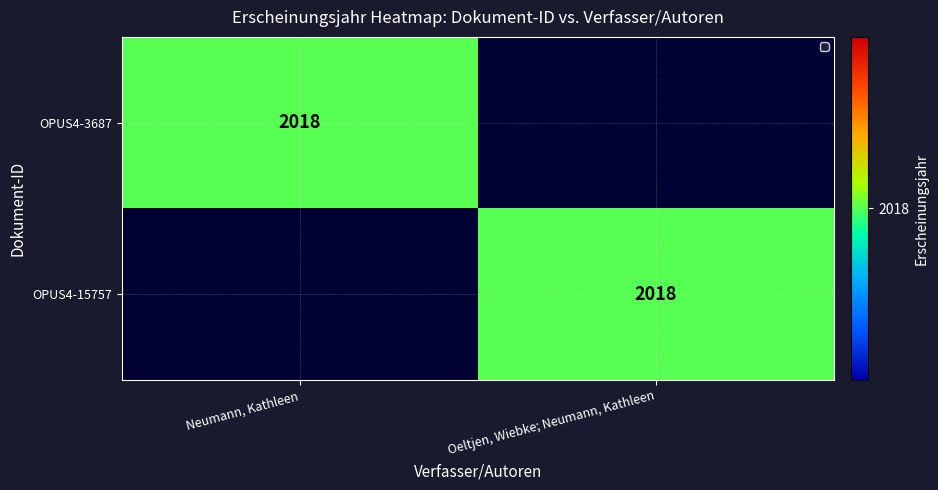

The OPUS4-15757 series shows 2639 at Oeltjen, Wiebke; Neumann, Kathleen. True or false?

False